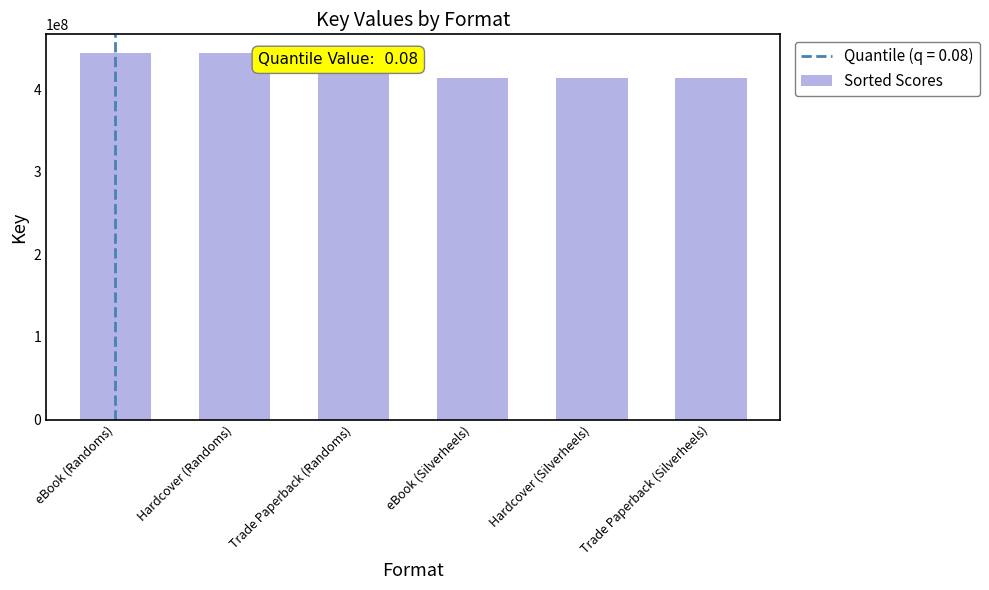

The chart shows a value of 280601341 at eBook (Randoms). True or false?

False